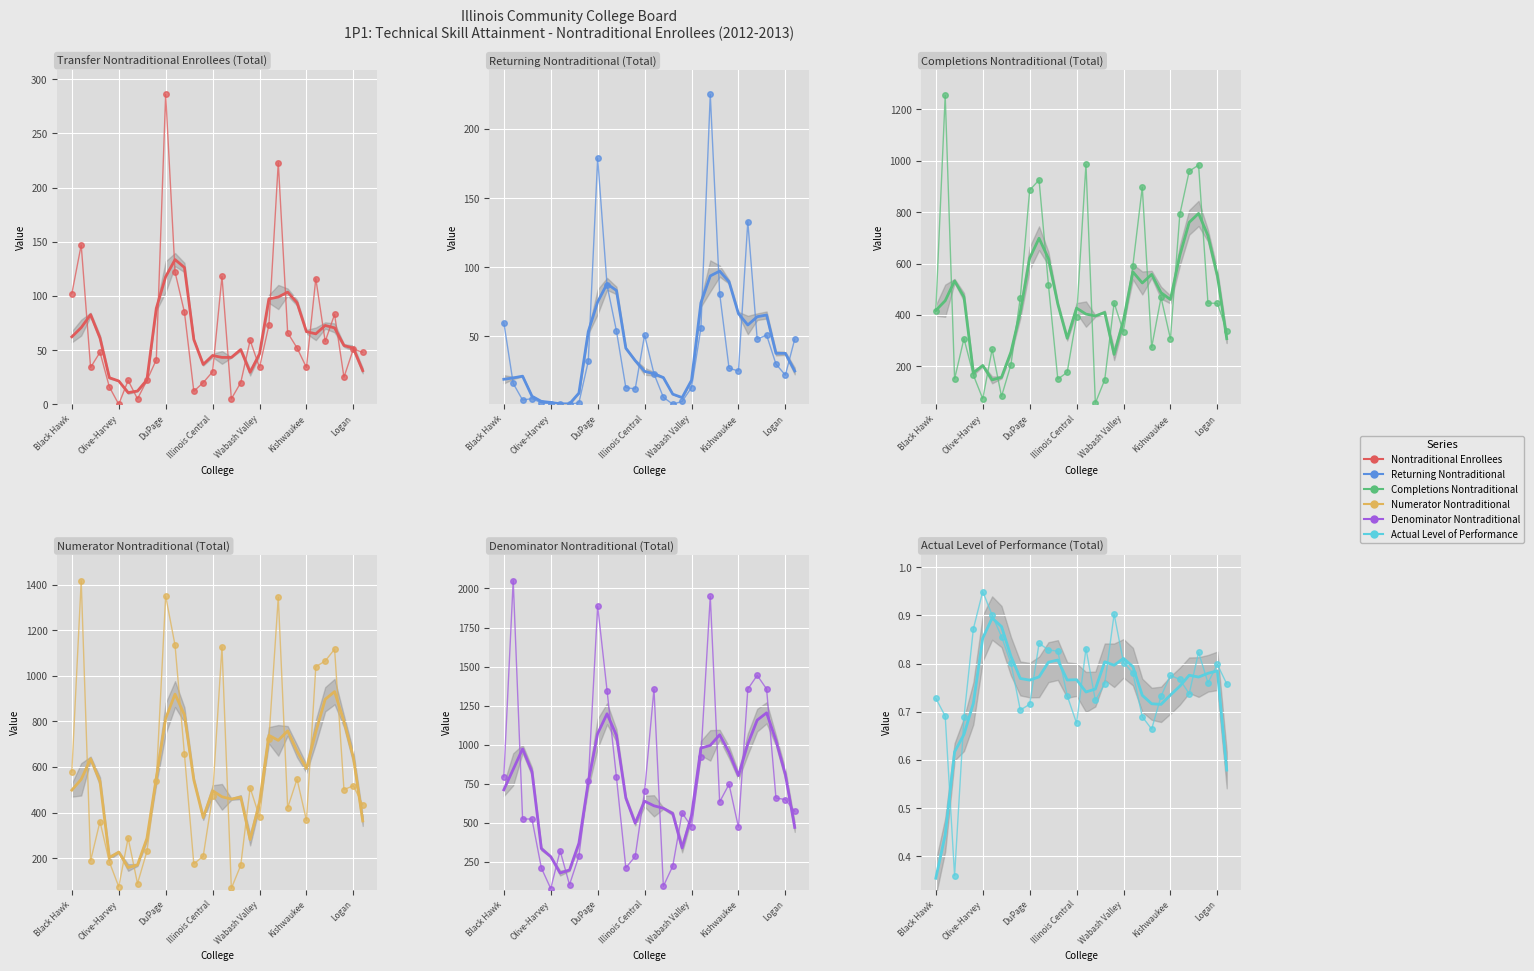

Where is the first local minimum for Returning Nontraditional (Total)?

Daley